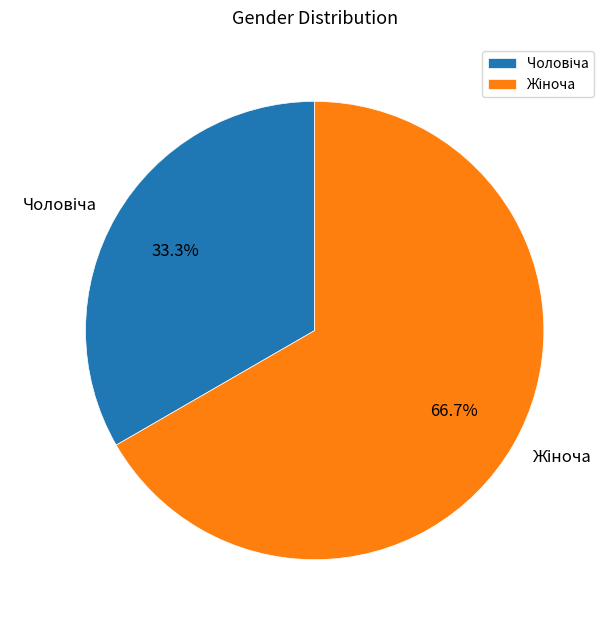

Is there a majority slice in this chart?

Yes